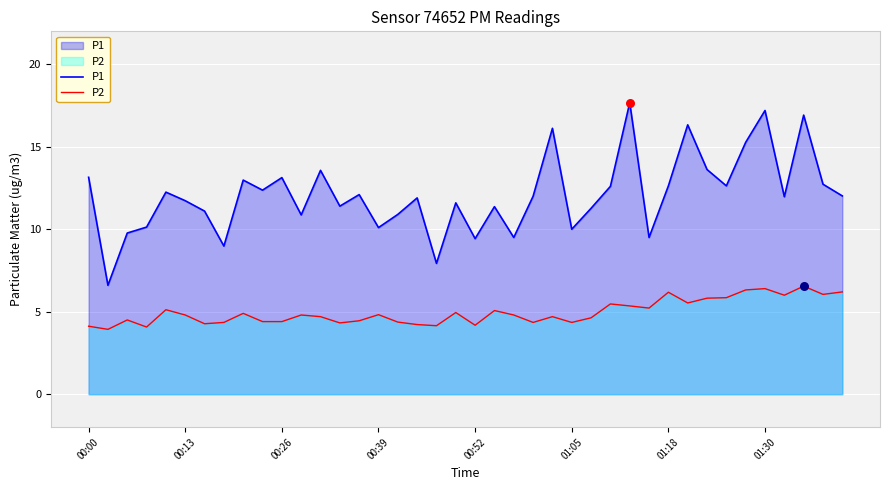

Which series has the largest total across all categories?

P1